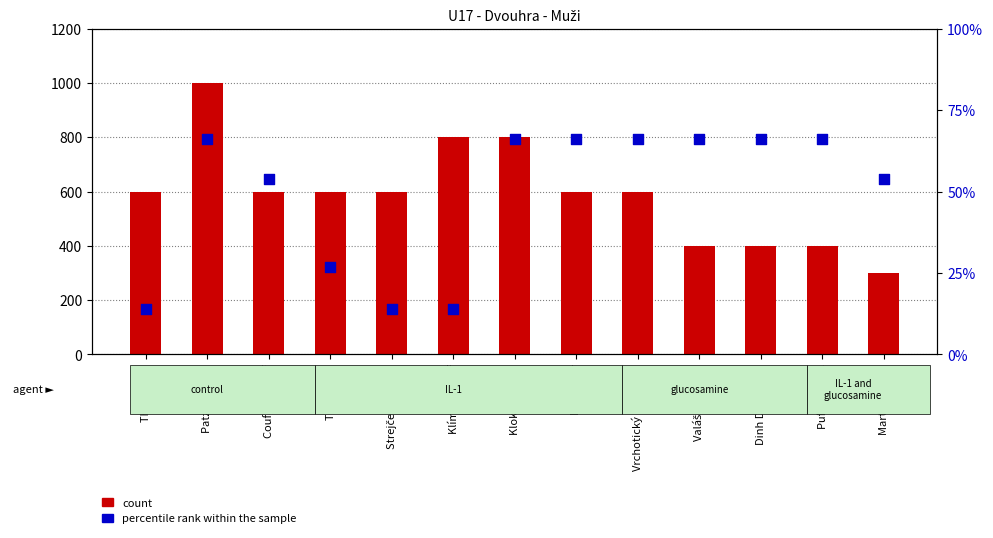

Is the value of count at Coufal Kryštof greater than the value of percentile rank within the sample at Martinec Petr?

Yes